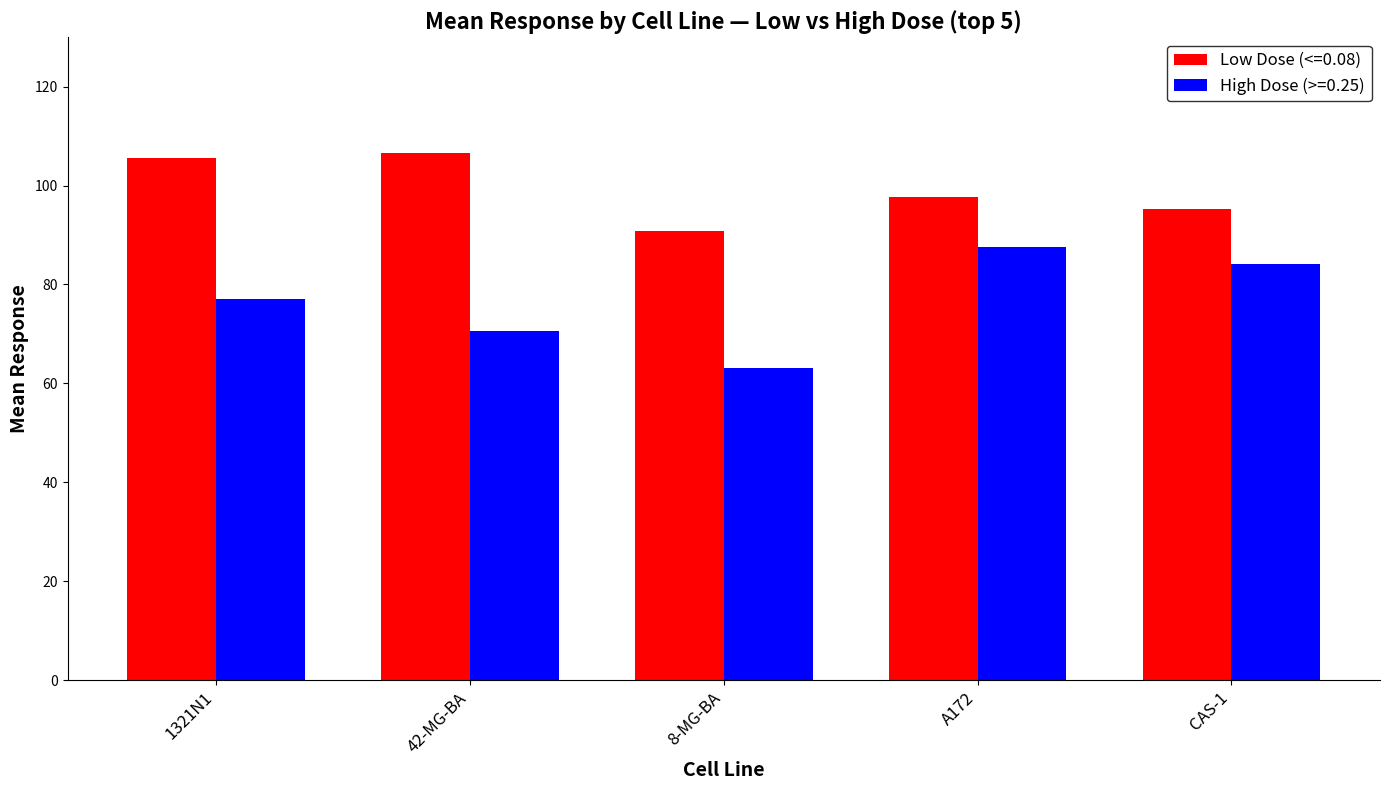

The value of Low Dose (<=0.08) at 1321N1 is 43.1. True or false?

False